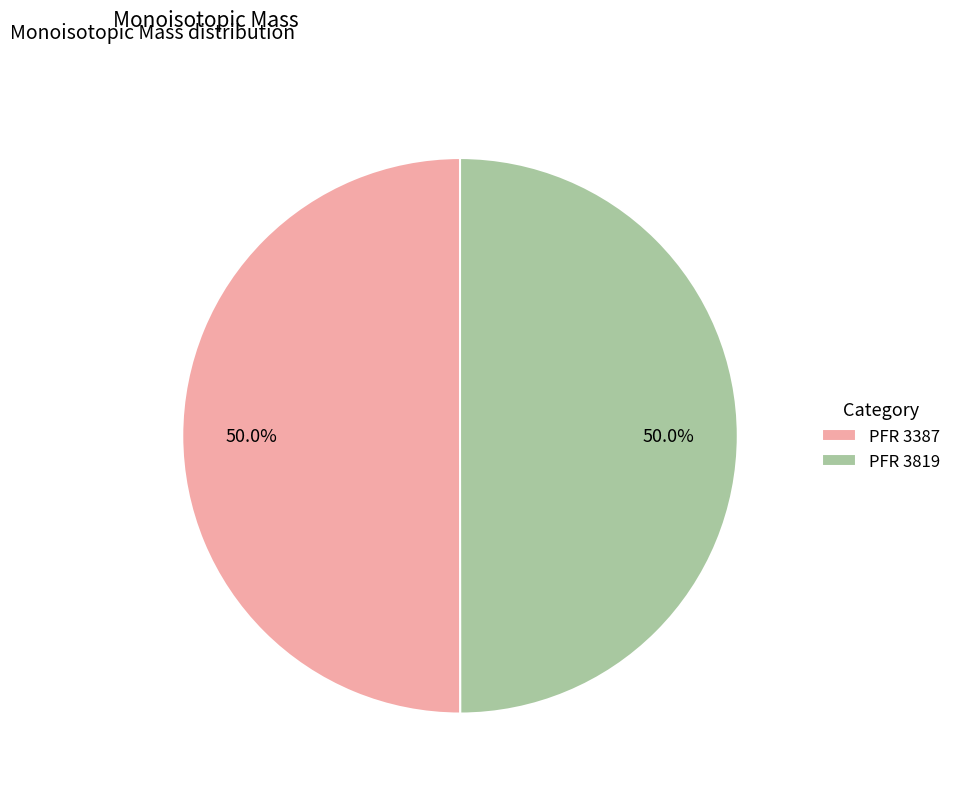

Approximately how many times larger is the value at PFR 3387 compared to PFR 3819?

1.0